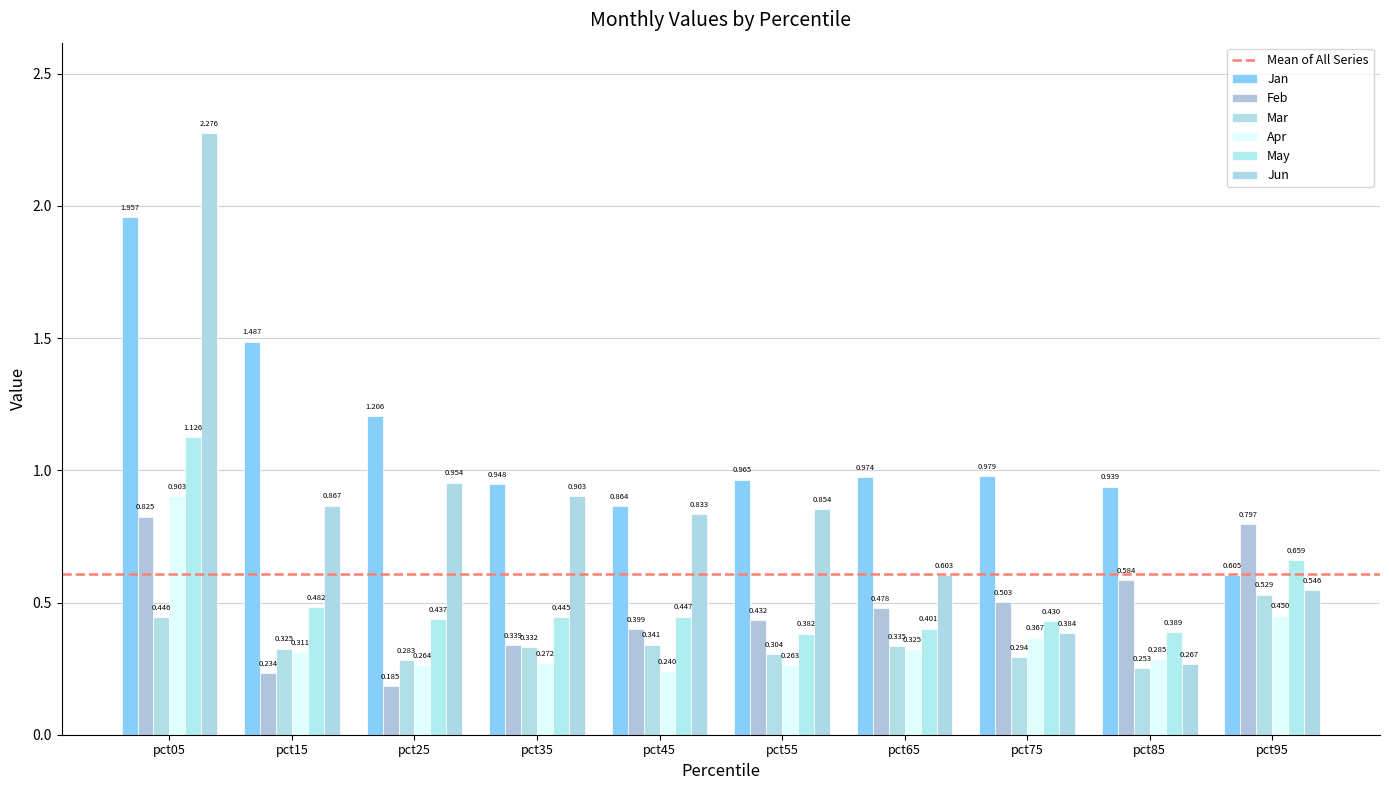

How many bars are there in total?

60